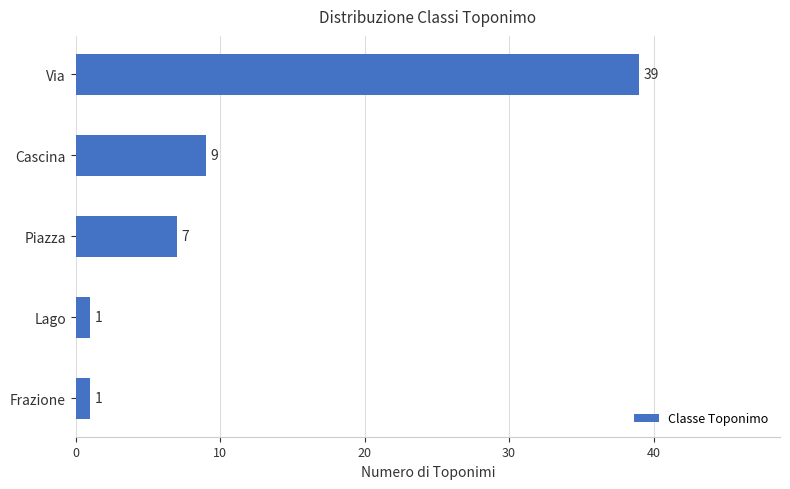

True or false: the data shows 69 at Via.

False